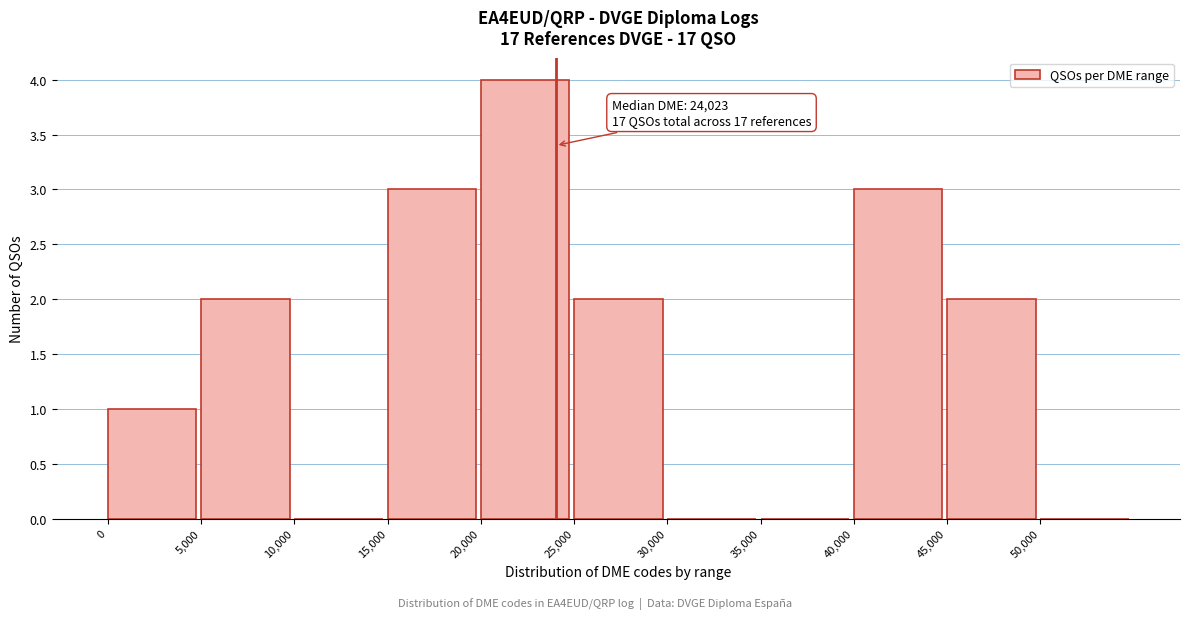

Which range on the x-axis has the tallest bar?

20000 to 25000